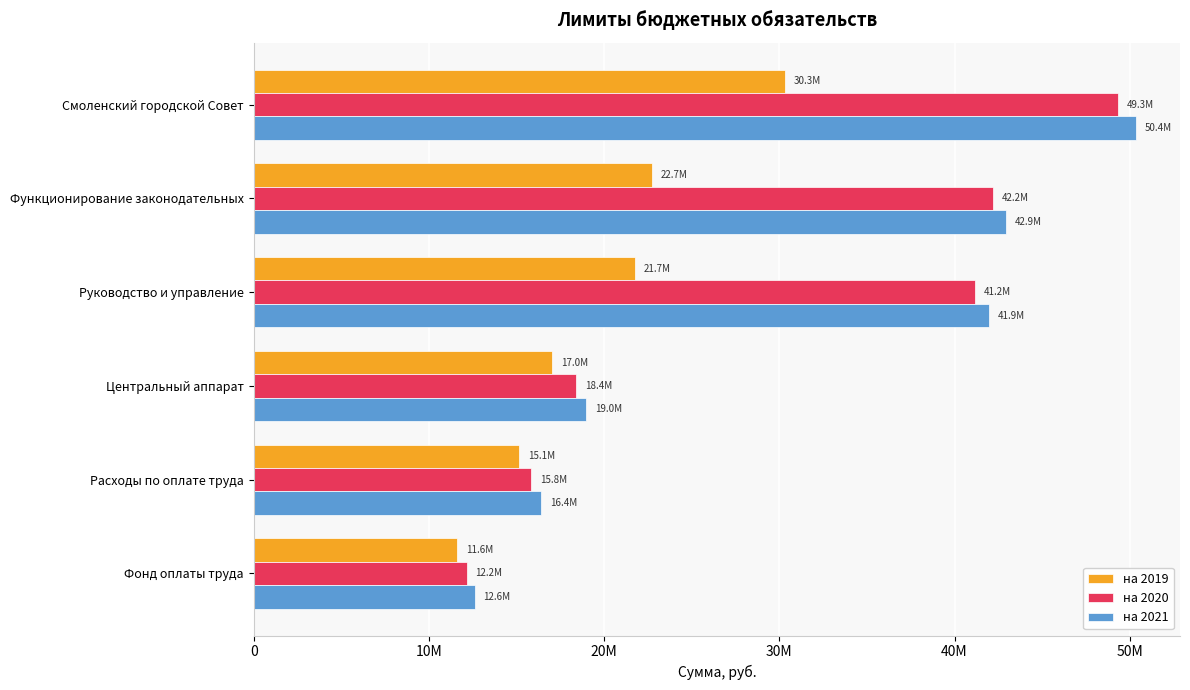

Reading left to right, list all the values displayed in this chart.

на 2019: 30310480	22739456	21739456	17040133	15136656	11626065
на 2020: 49339818	42176349	41176349	18386709	15825062	12154425
на 2021: 50350741	42940976	41940976	18984026	16422784	12613505